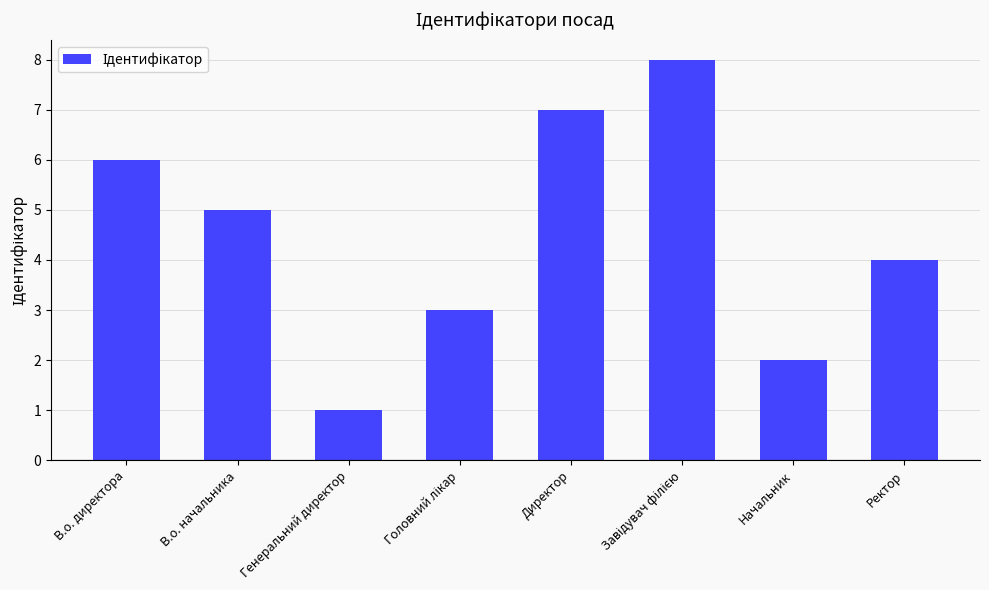

What position from the right is В.о. директора?

8